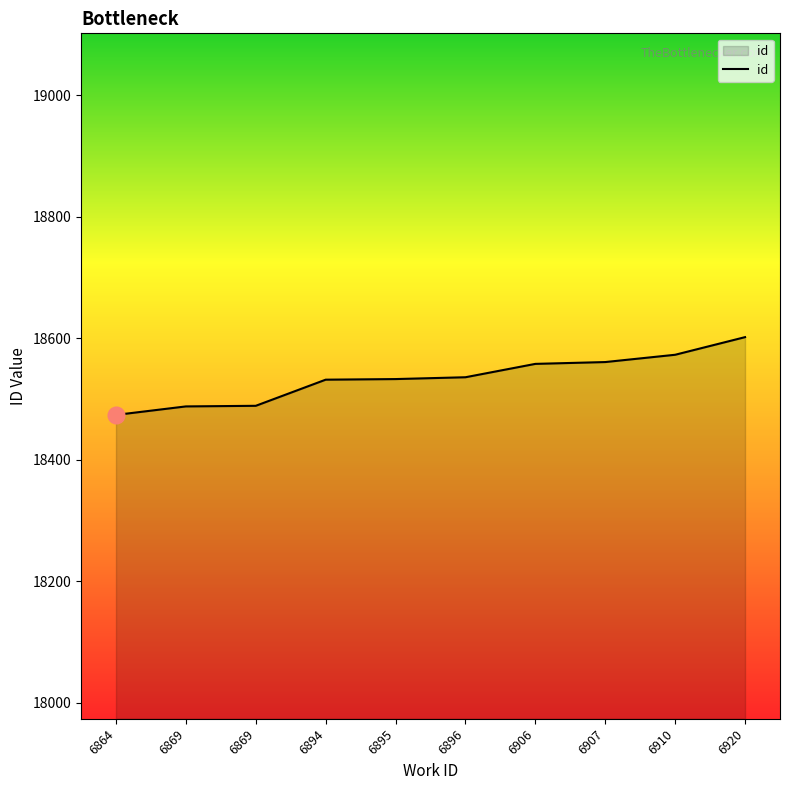

How many lines are shown in the chart?

1